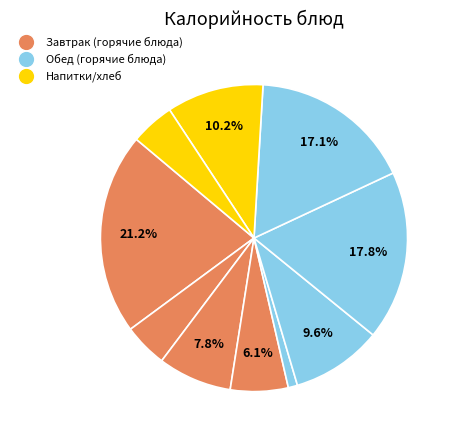

To the nearest percent, what is the average slice percentage?

10%